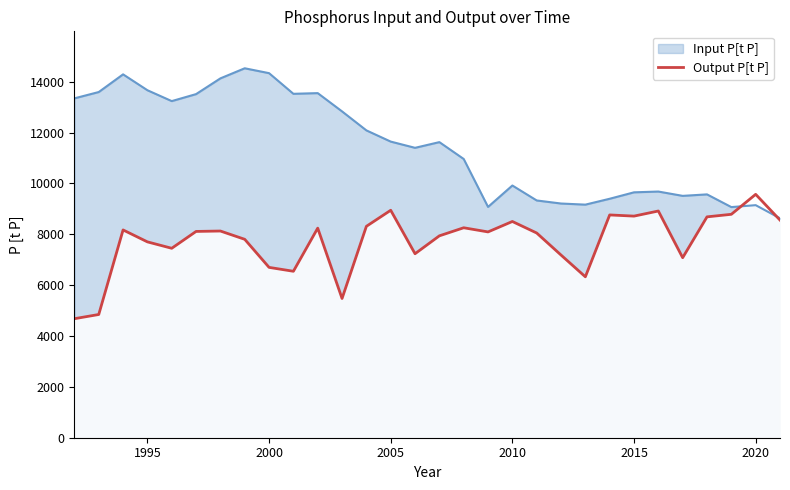

List the series in order of their overall mean, highest first.

Input P[t P], Output P[t P]